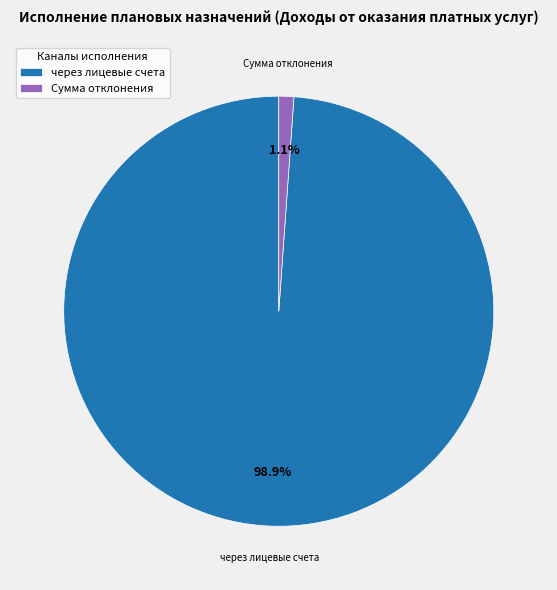

Which category has the biggest portion of the pie?

через лицевые счета